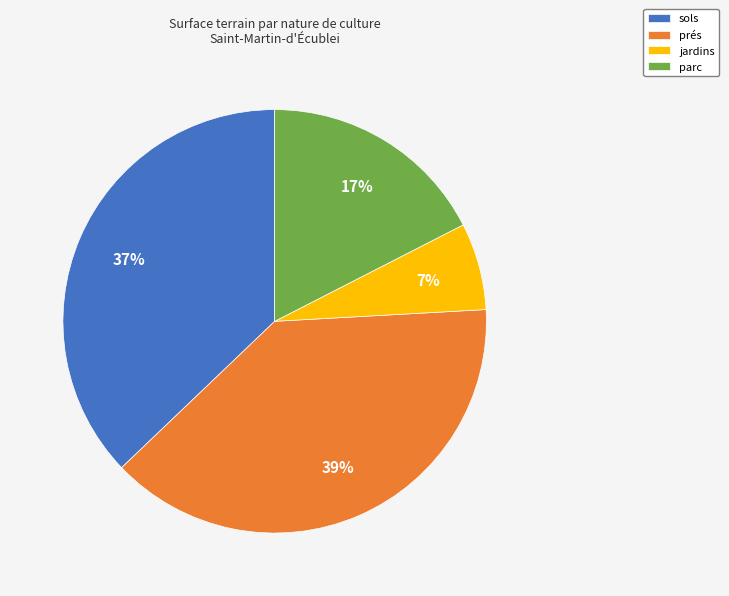

How many segments does this pie chart have?

4